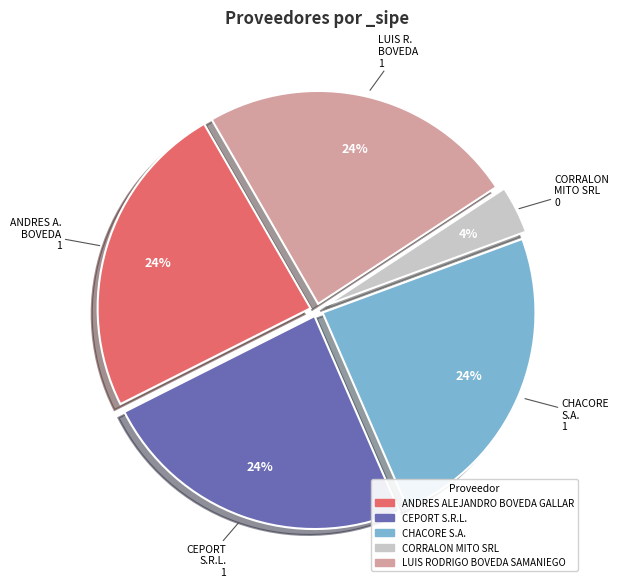

Count the number of slices in the pie.

5